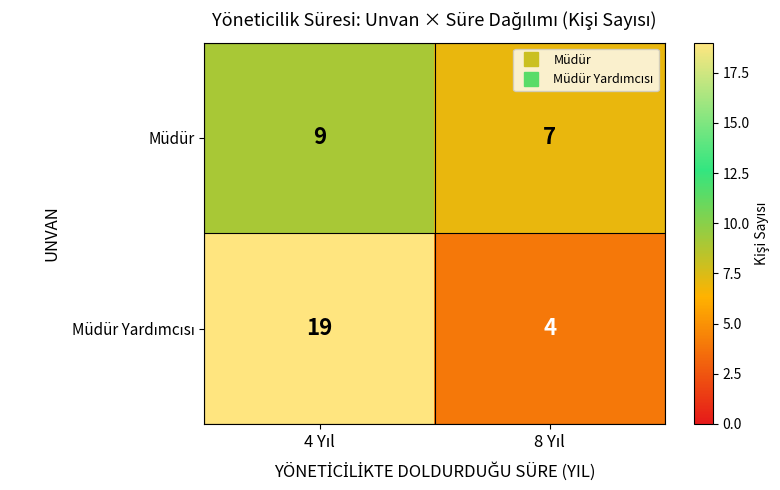

At how many categories does at least one series exceed 4?

2